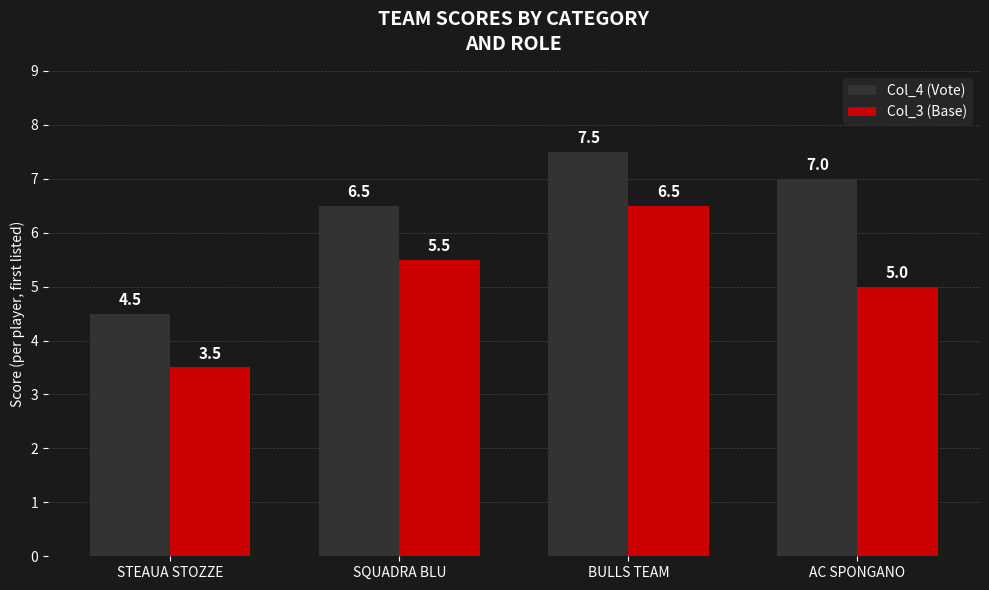

Reading left to right, what are all the values shown in this chart?

Col_4 (Vote): STEAUA STOZZE=4.5	SQUADRA BLU=6.5	BULLS TEAM=7.5	AC SPONGANO=7.0
Col_3 (Base): STEAUA STOZZE=3.5	SQUADRA BLU=5.5	BULLS TEAM=6.5	AC SPONGANO=5.0